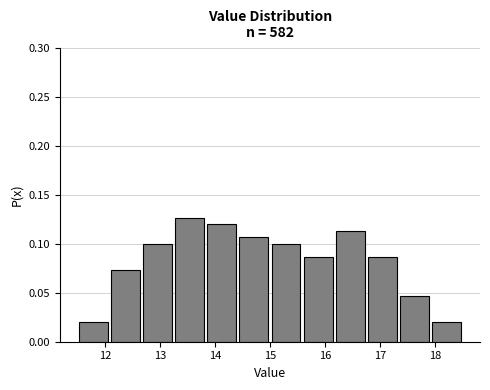

What is the height of the bar covering 12.1 to 12.7 on the x-axis? Neither the bar edges nor the heights are printed on the chart, so give them approximately, as read against the axes.

0.075